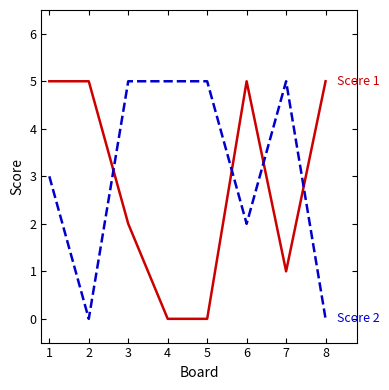

At which category is the sum across all series the highest?

1